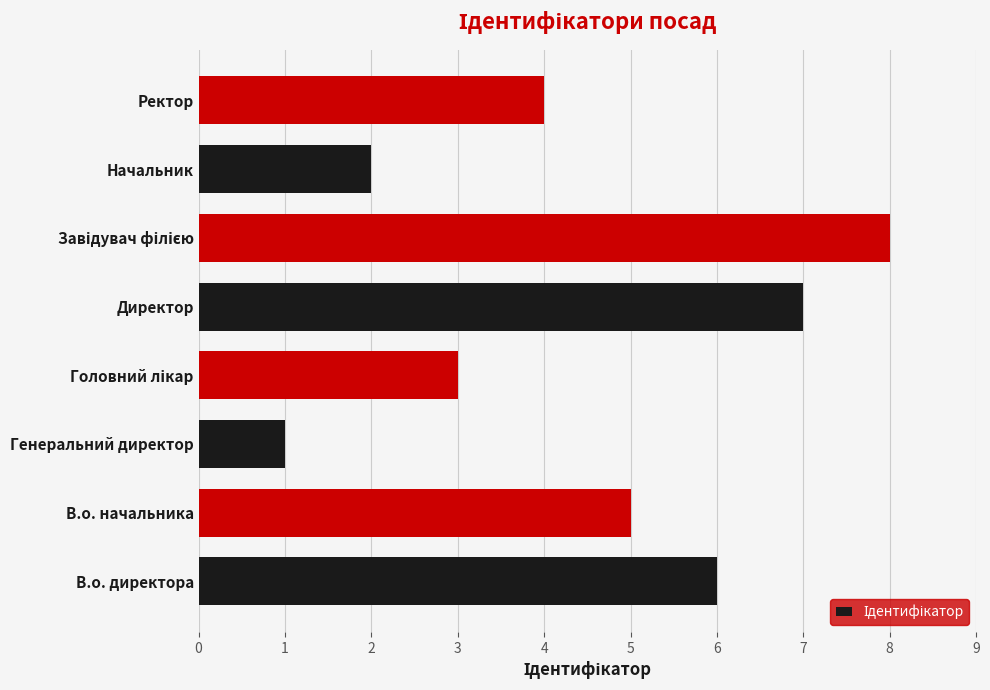

How many bars are there in total?

8